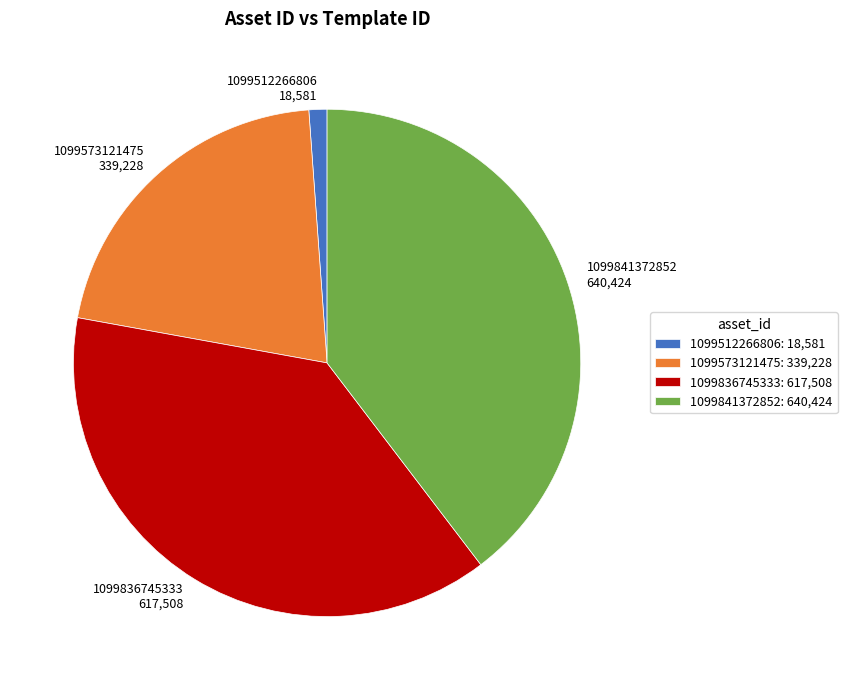

Is there any slice that represents more than half of the pie?

No